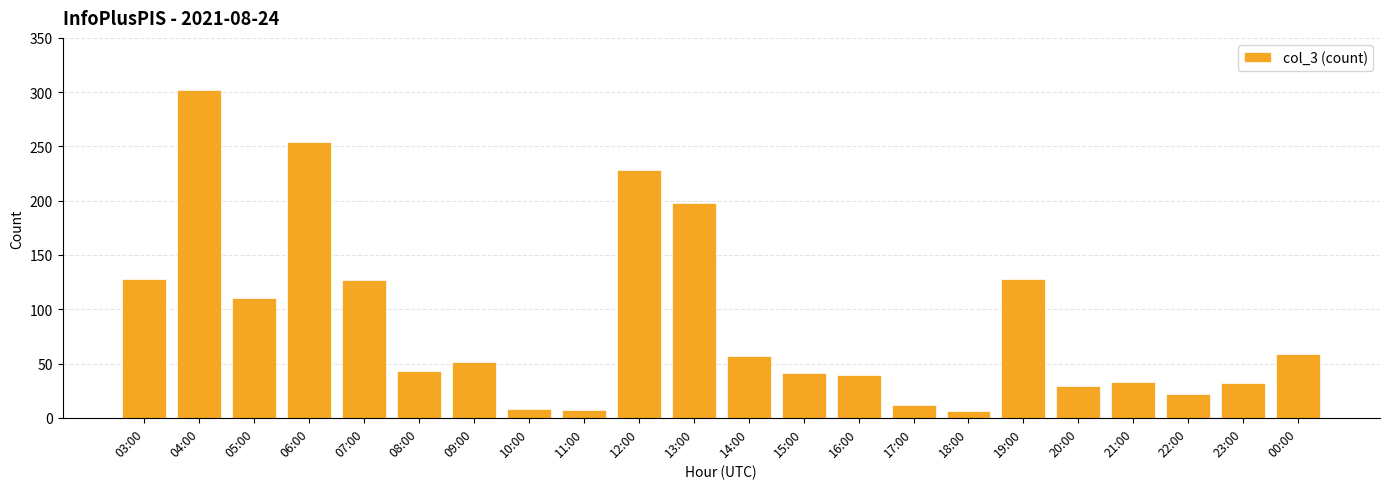

Between 22:00 and 00:00, which is larger?

00:00